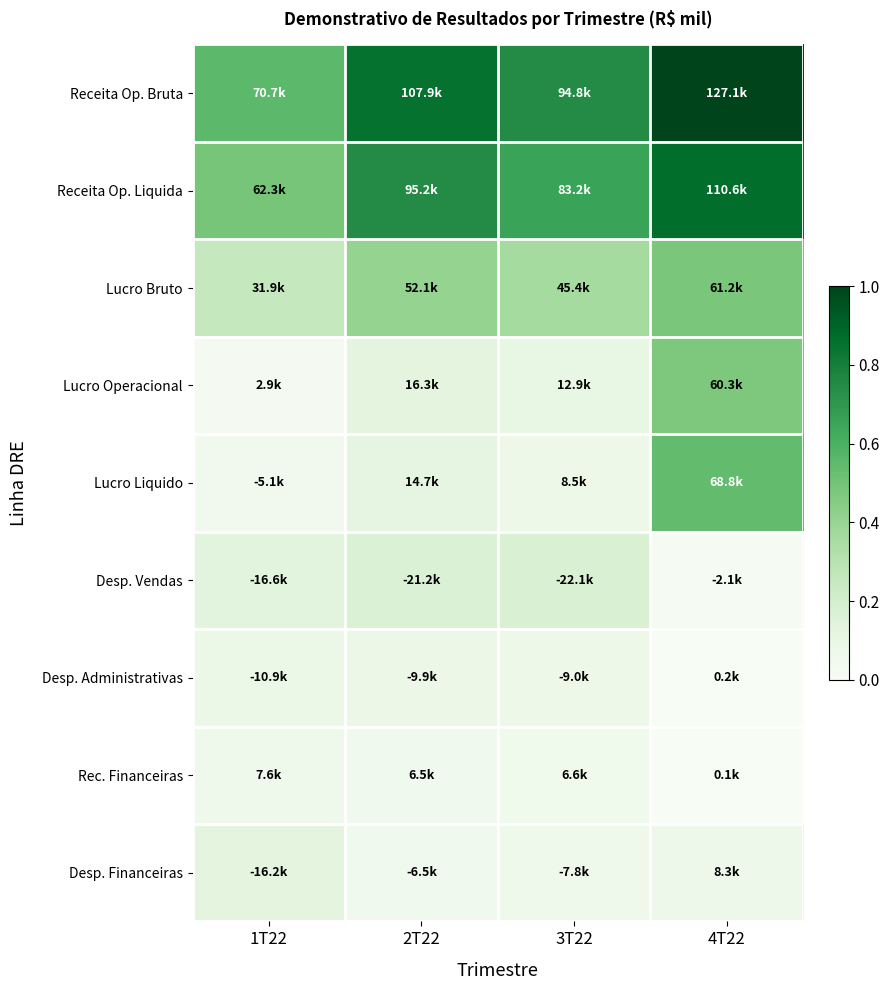

Between 1T22 and 2T22, which series saw the biggest shift?

Receita Op. Bruta